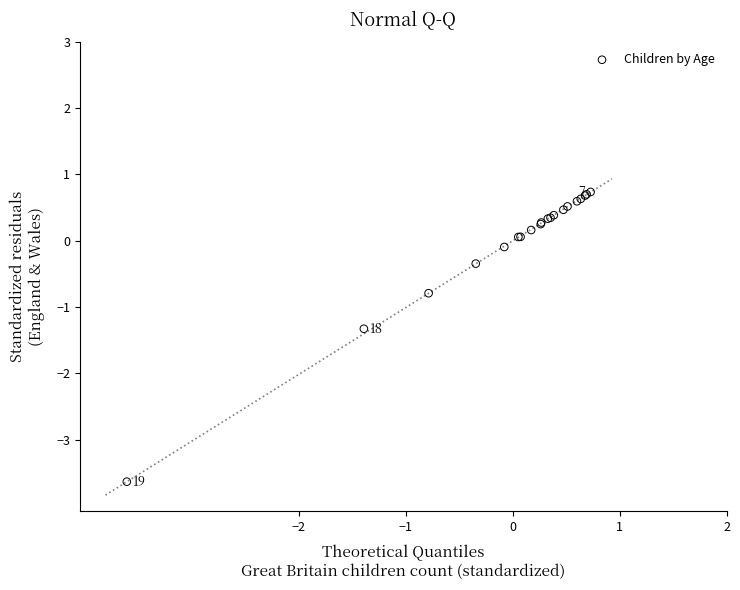

What Y value in the scatter plot is closest to -1?

-0.8